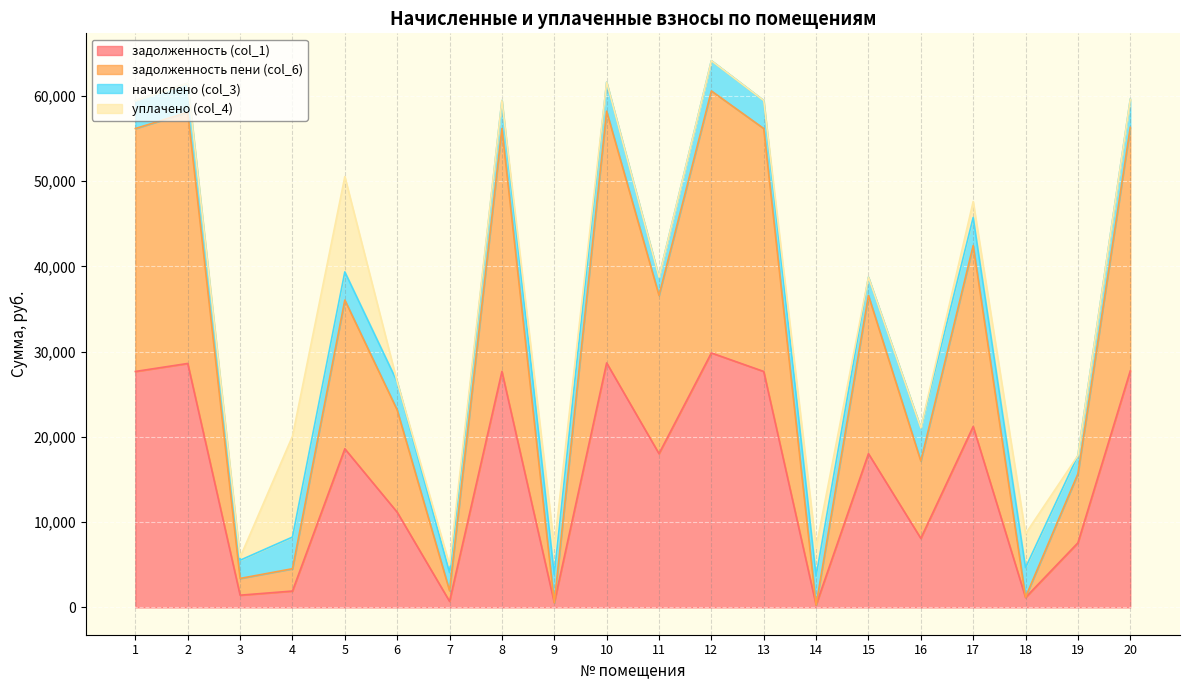

At which category is the sum across all series the highest?

12